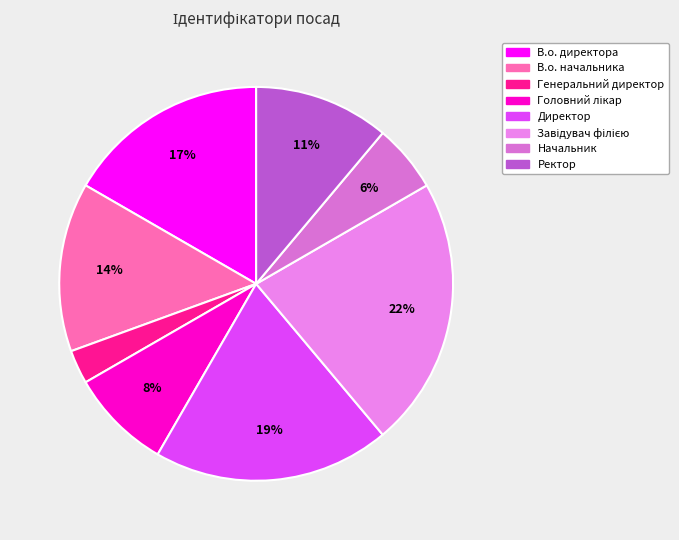

Between В.о. директора and Головний лікар, which is larger?

В.о. директора